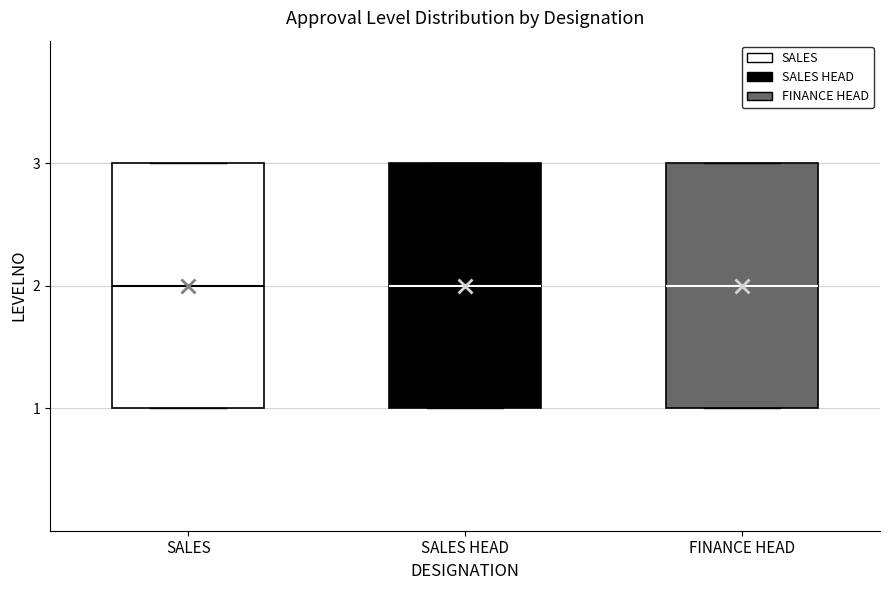

Reading left to right, read every box against the y-axis: the position of its median line, the range the box covers, and the ends of its whiskers. The values are not printed on the chart, so give them approximately, as read against the axis.

SALES: median 2, box 1 to 3, whiskers 1 to 3
SALES HEAD: median 2, box 1 to 3, whiskers 1 to 3
FINANCE HEAD: median 2, box 1 to 3, whiskers 1 to 3